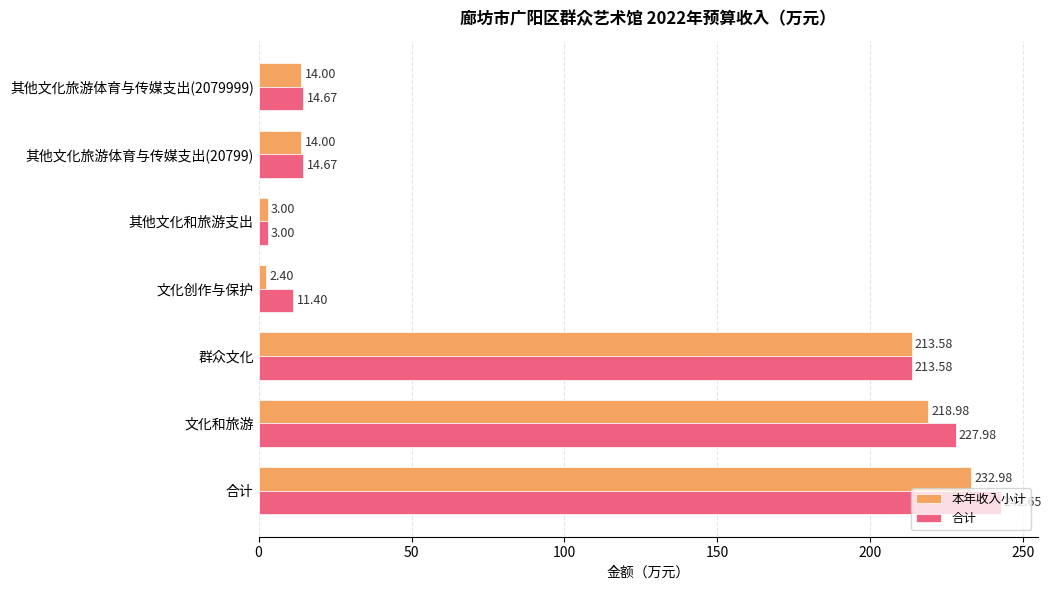

At which label is 本年收入小计 closest to 117?

群众文化